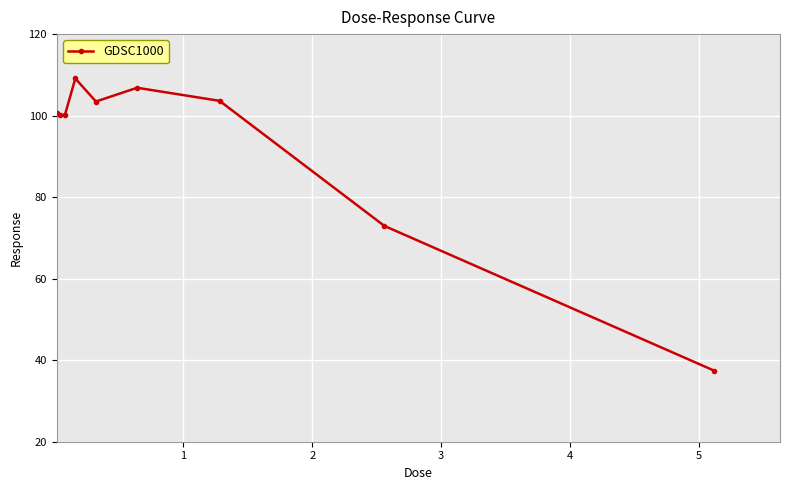

Is this an area chart (filled region under the line)?

No